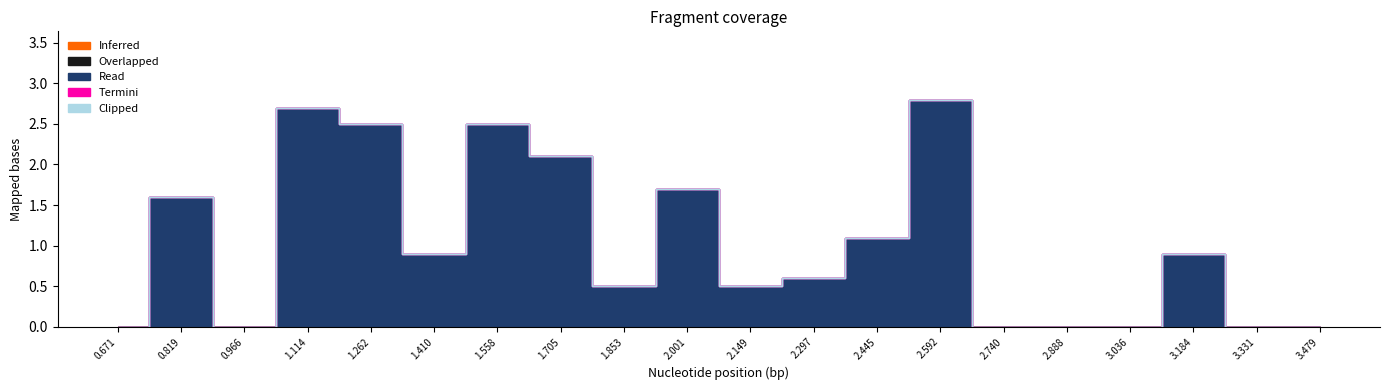

List the series in order of their peak value, highest first.

Read, Inferred, Overlapped, Termini, Clipped